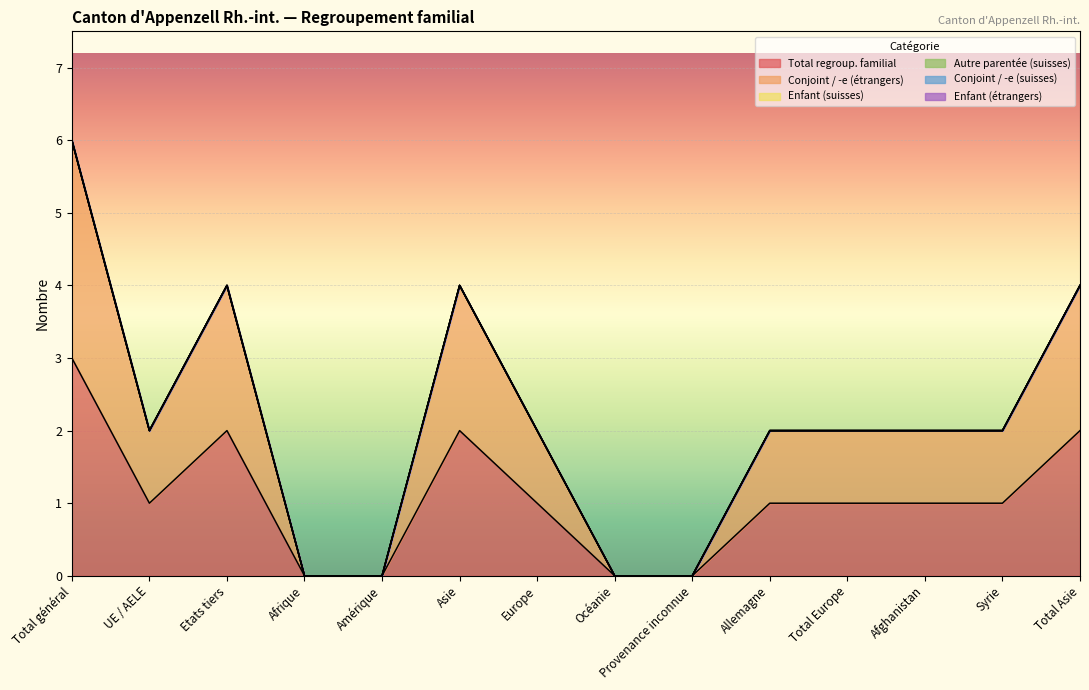

List the series in order of their peak value, lowest first.

Enfant (suisses), Autre parentée (suisses), Conjoint / -e (suisses), Enfant (étrangers), Total regroup. familial, Conjoint / -e (étrangers)